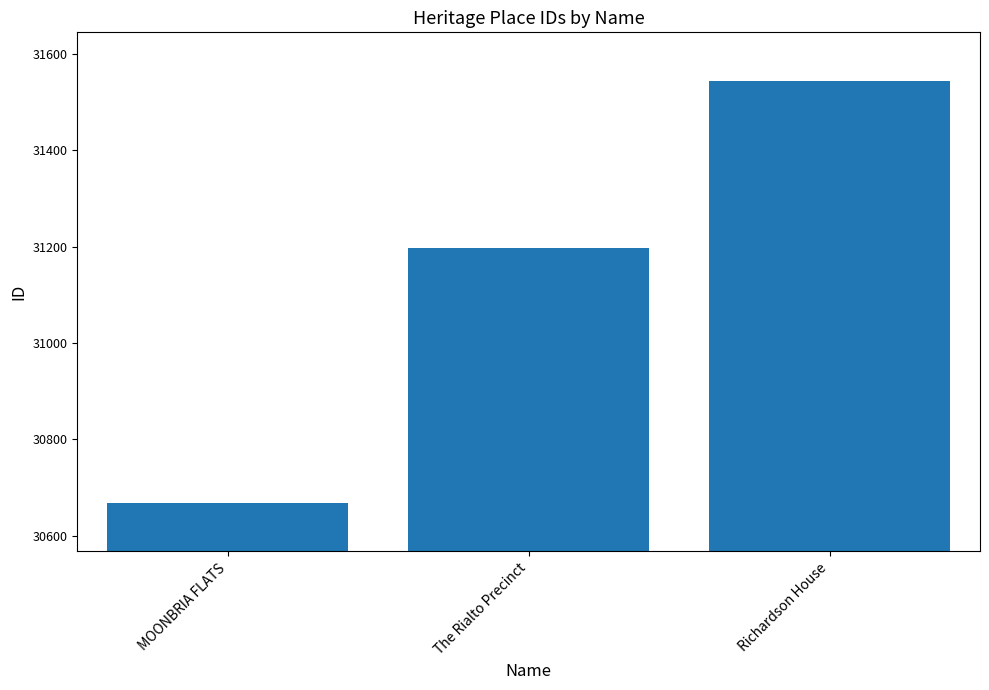

List the labels in order of value, largest first.

Richardson House, The Rialto Precinct, MOONBRIA FLATS